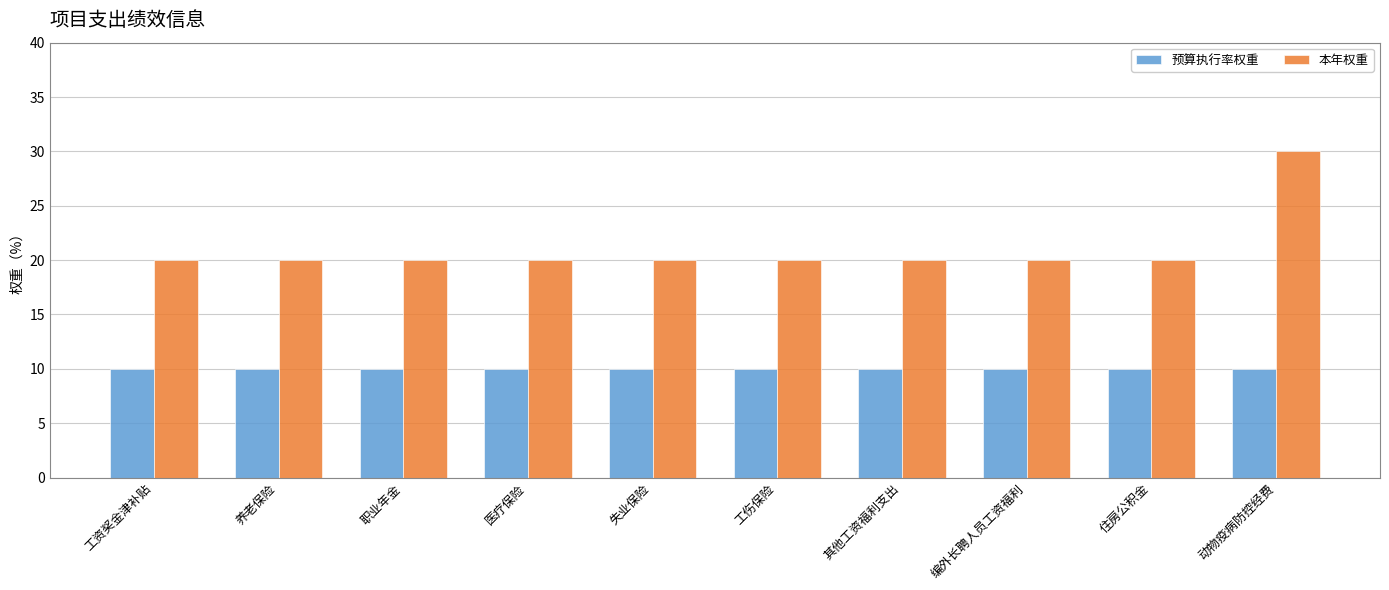

Rank the series at 养老保险 from lowest to highest value.

预算执行率权重, 本年权重